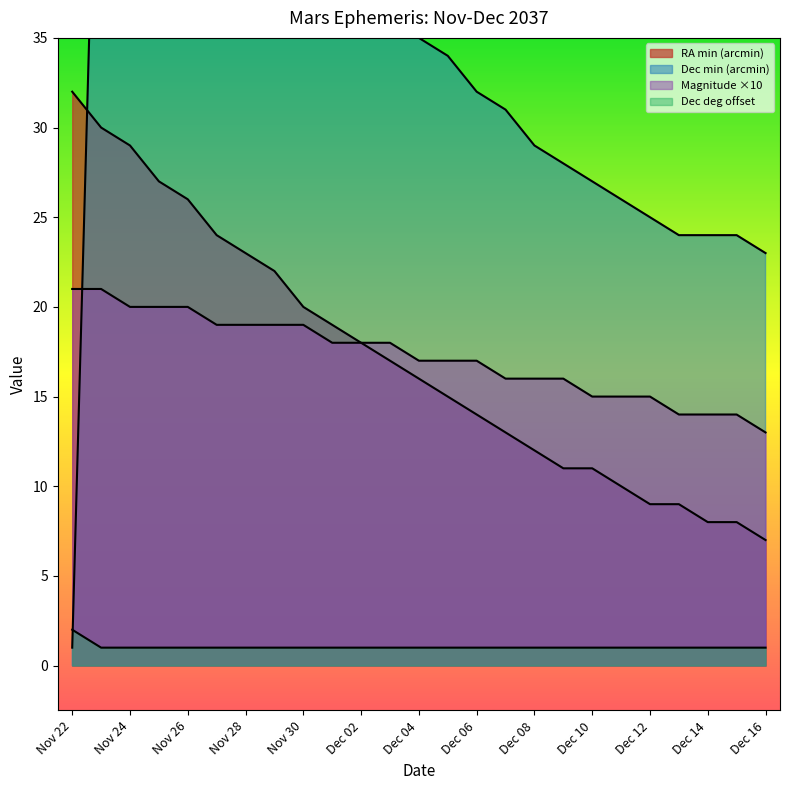

How many data points in Dec_deg are above 1?

1